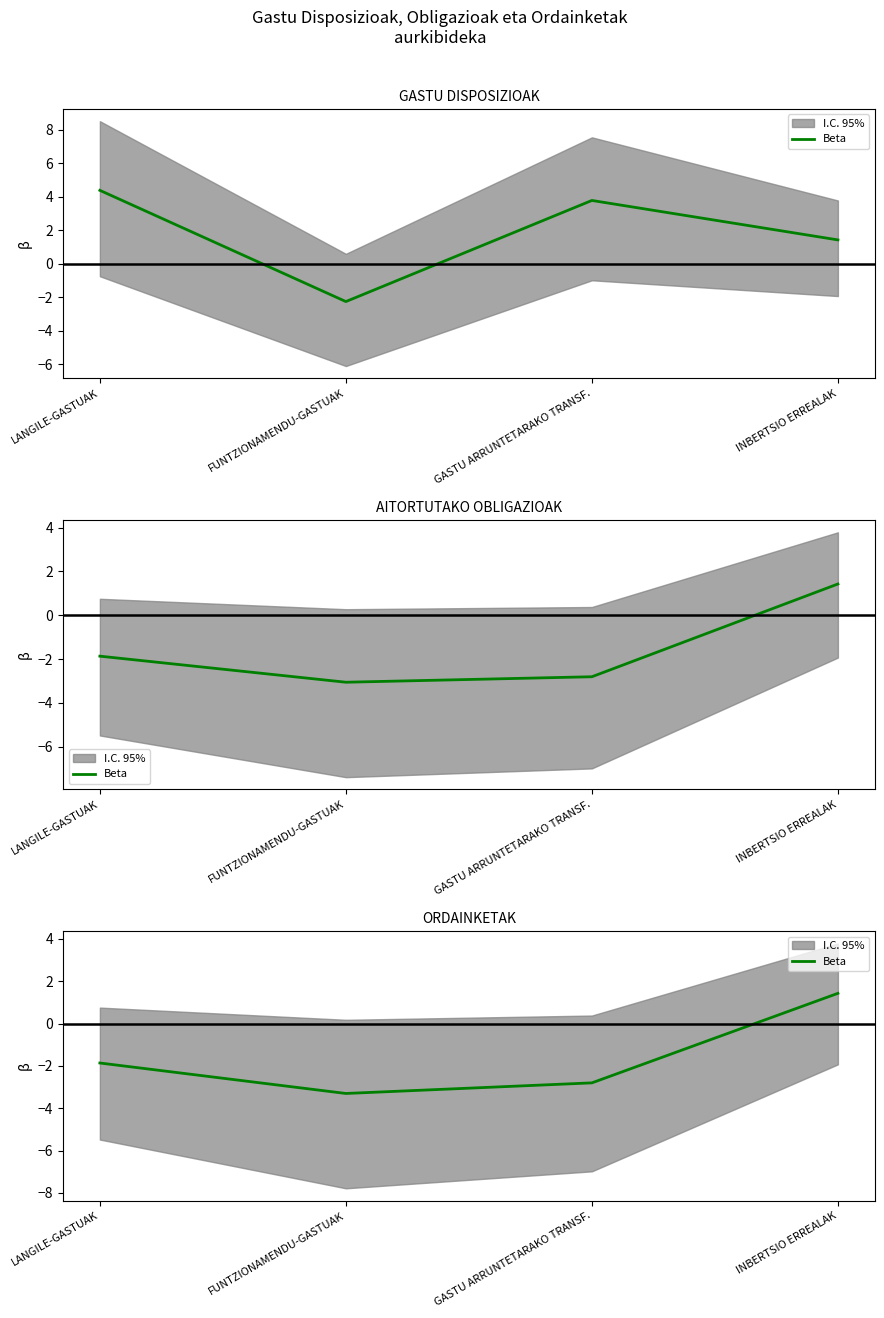

How many negative values are there?

3